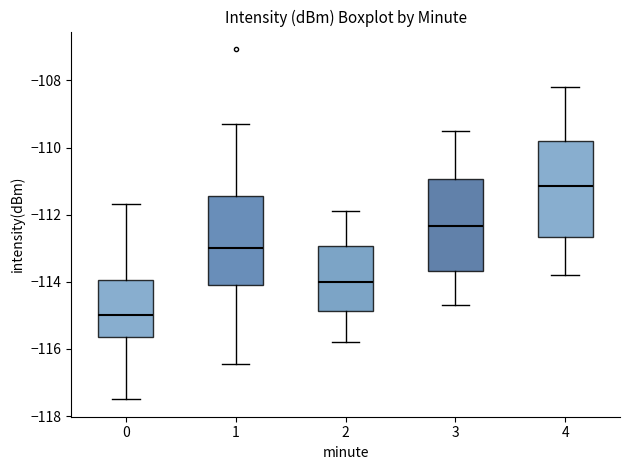

Reading left to right, transcribe this box plot: for each box, give where its median line is, the range the box spans, and where its two whiskers end, as read against the y-axis. The values are not printed on the chart, so give them approximately, as read against the axis.

0: median -115.0, box -115.6 to -114.0, whiskers -117.4 to -111.6
1: median -113.0, box -114.2 to -111.4, whiskers -116.4 to -109.4
2: median -114.0, box -114.8 to -113.0, whiskers -115.8 to -111.8
3: median -112.4, box -113.6 to -111.0, whiskers -114.6 to -109.4
4: median -111.2, box -112.6 to -109.8, whiskers -113.8 to -108.2